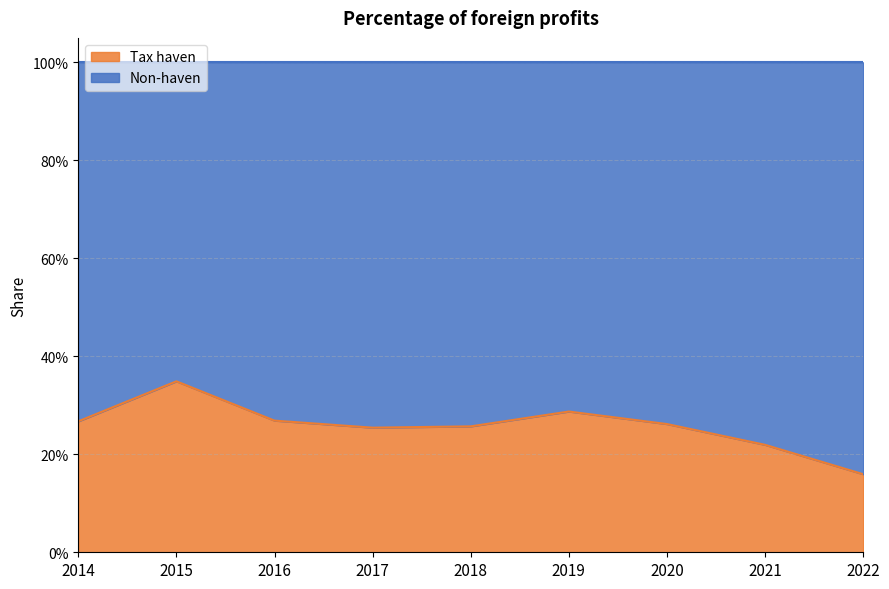

Reading left to right, what are all the values shown in this chart?

0.3	0.3	0.3	0.3	0.3	0.3	0.3	0.2	0.2